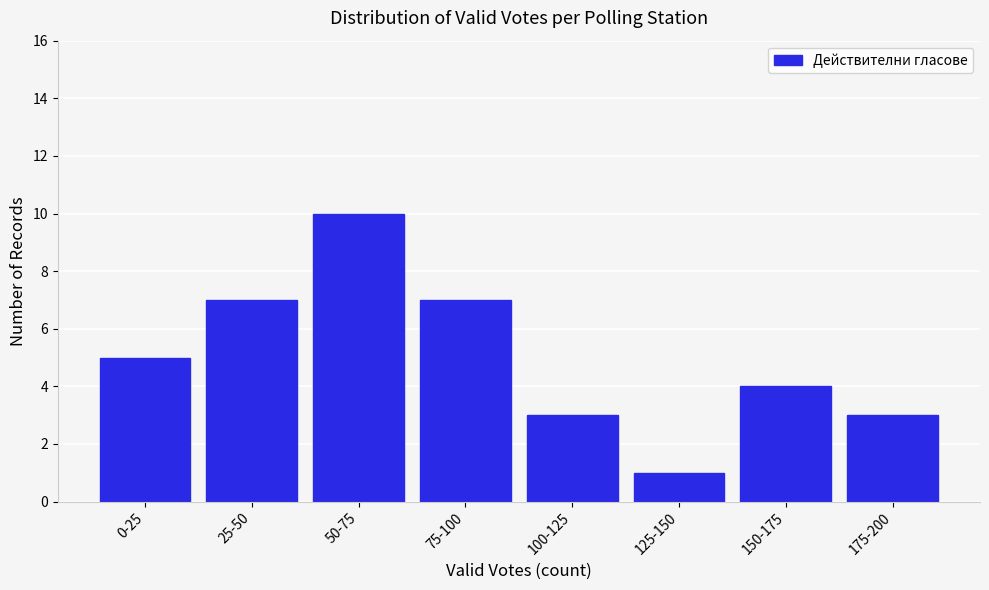

Reading right to left, extract all data points from this chart.

3	4	1	3	7	10	7	5